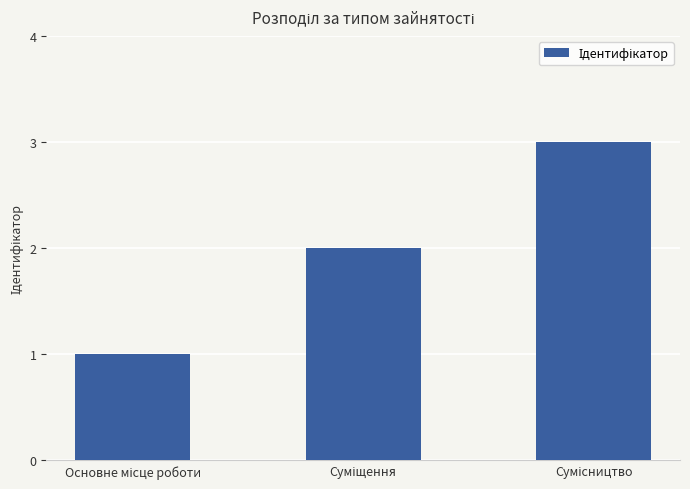

What is the average value?

2